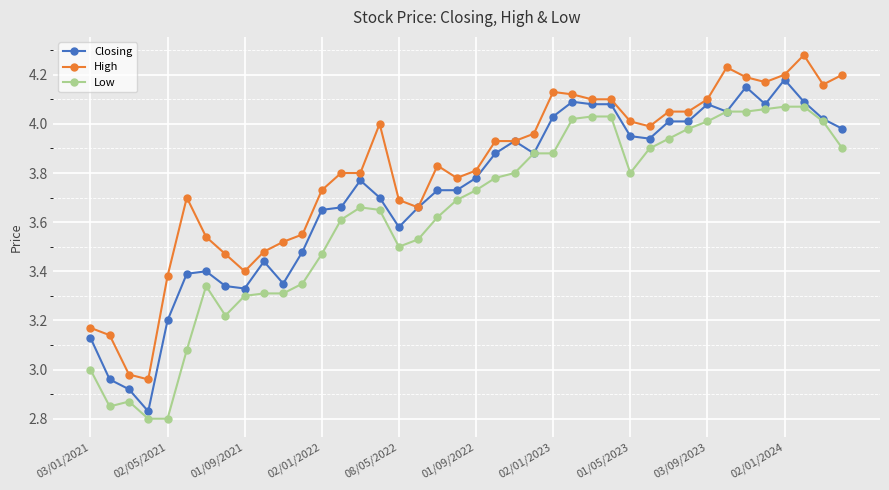

True or false: Closing has more than 1 points higher than both neighbors.

True